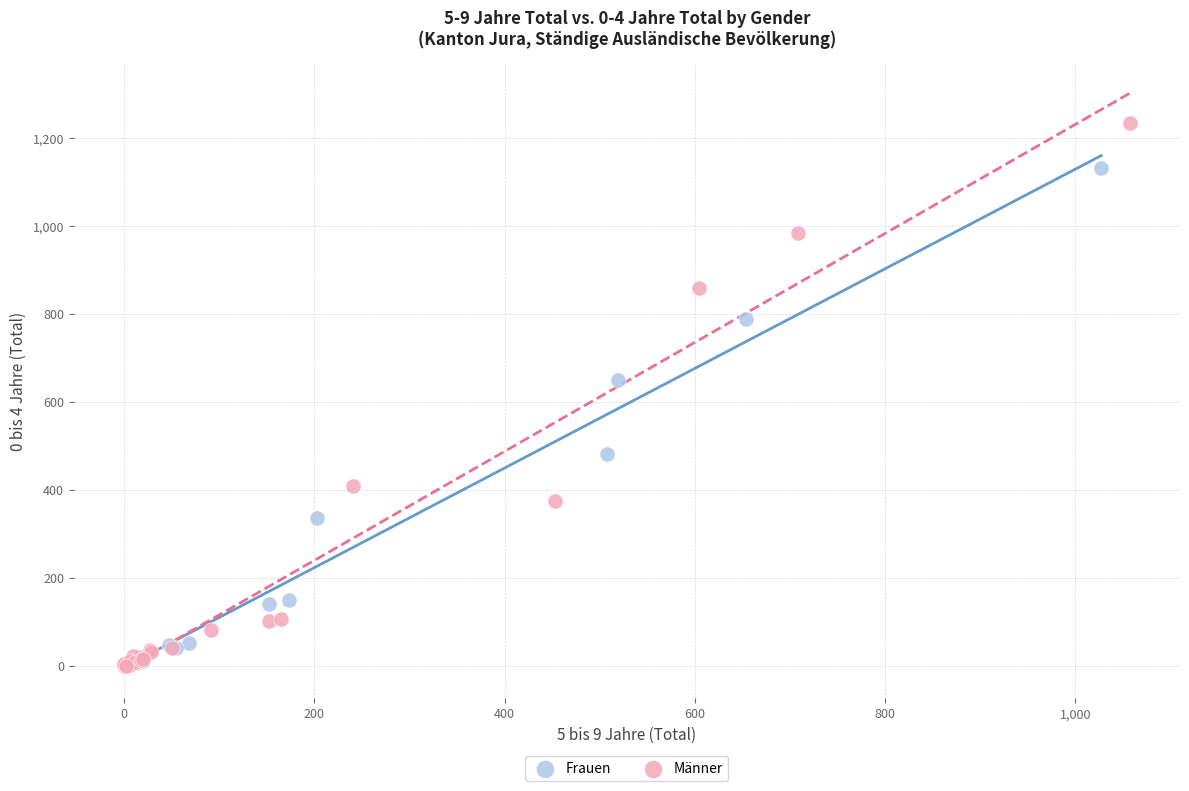

Which series reaches the maximum Y coordinate?

Männer